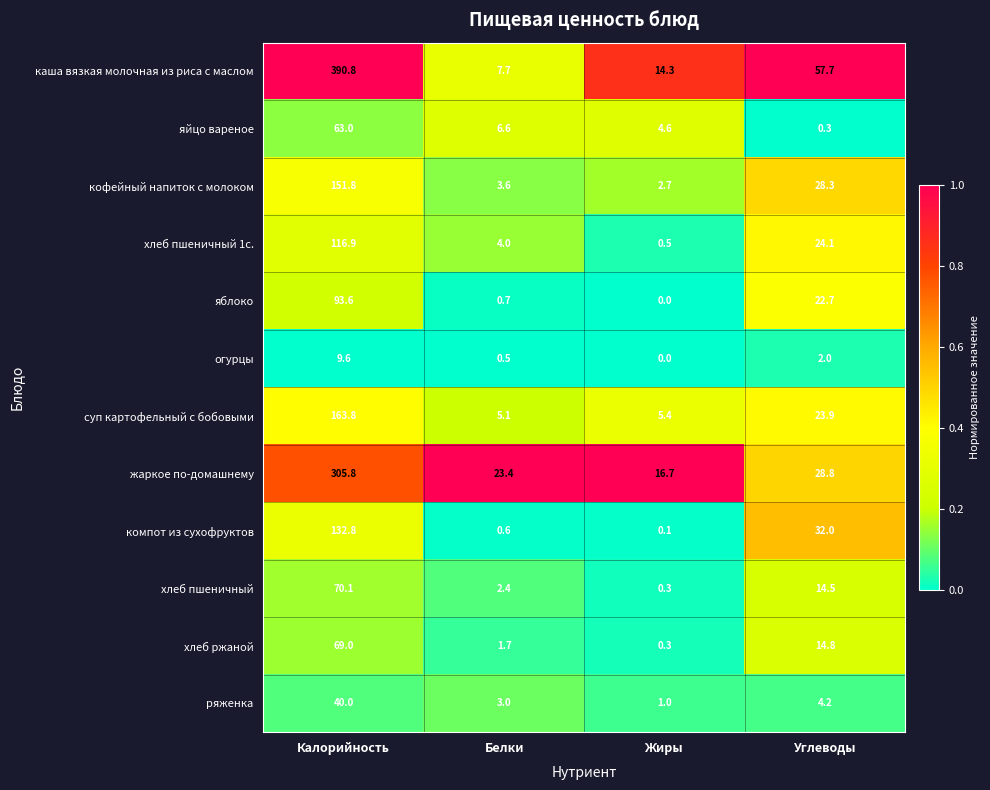

What is the average value of the хлеб пшеничный series?

21.8